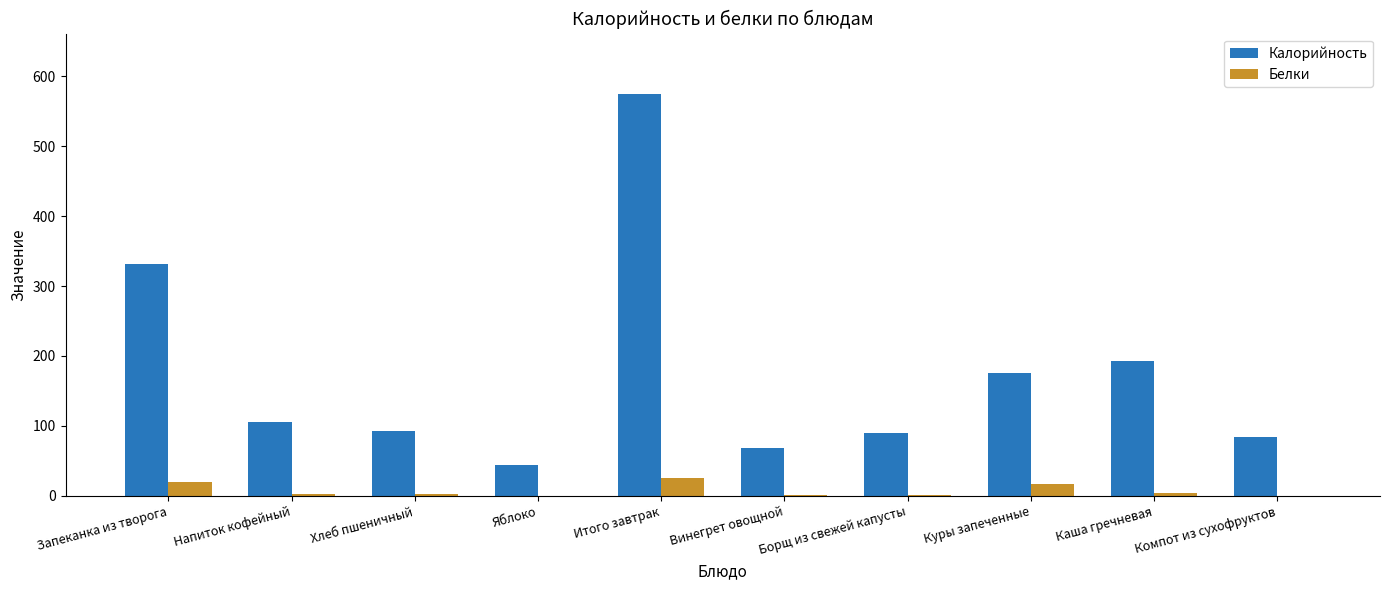

The Белки series shows 19.9 at Запеканка из творога. True or false?

True